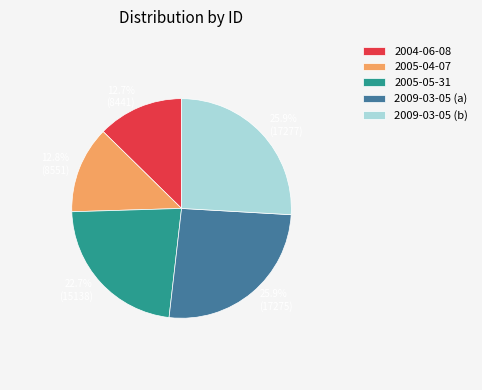

What percentage is the 2009-03-05 (a) slice, to the nearest percent?

26%